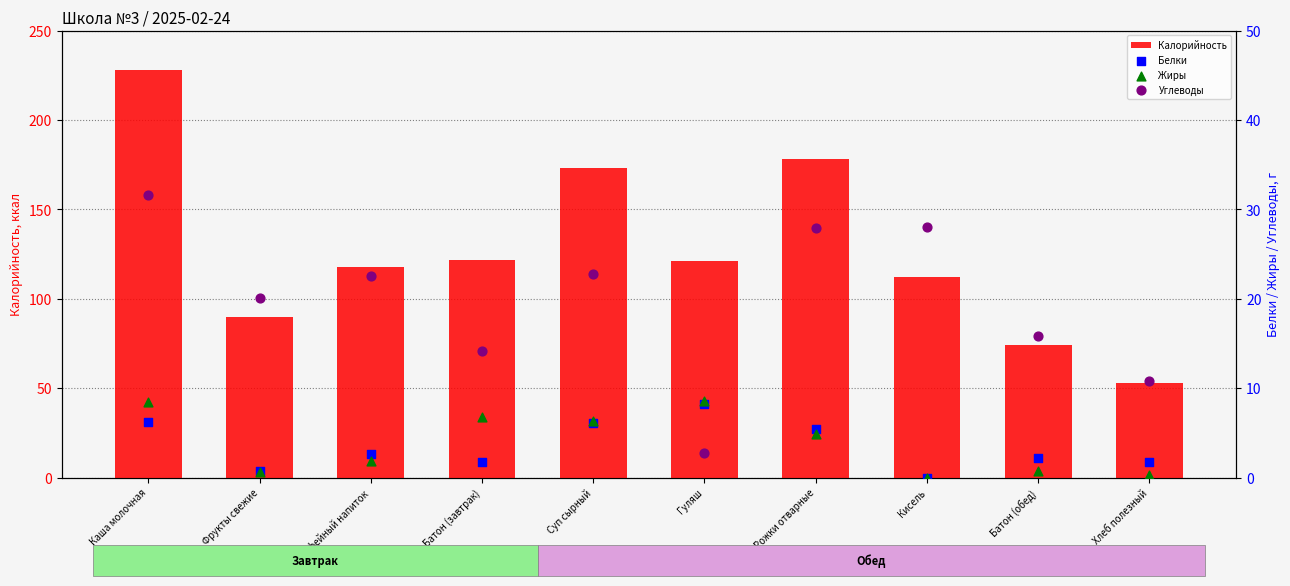

Which series has the largest total across all categories?

Калорийность